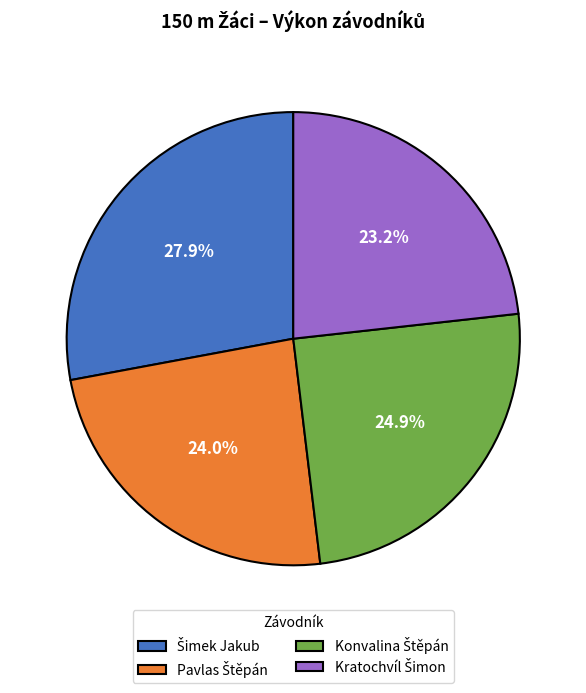

Is there a majority slice in this chart?

No